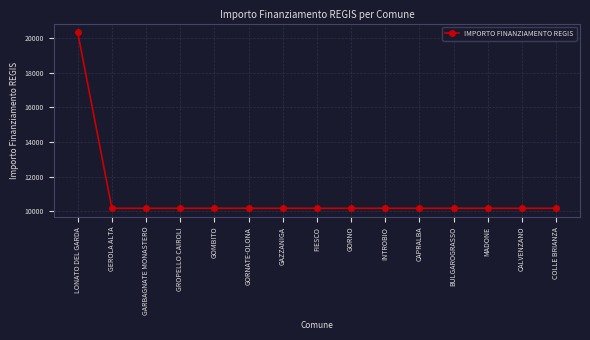

What is the average value?

10850